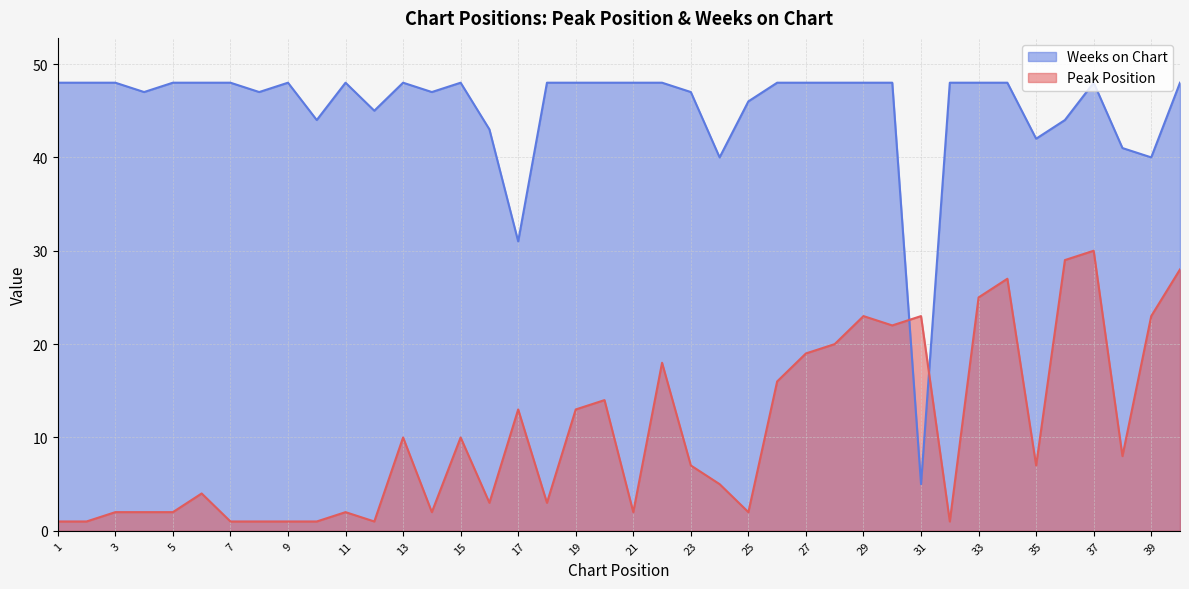

What is the spread (max minus min) of values at 37?

18